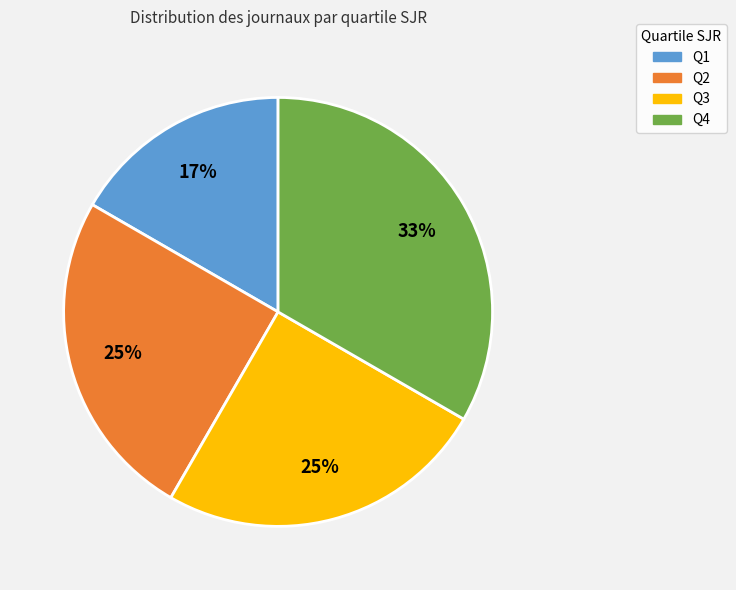

Combined, do Q4 and Q2 account for over 50%?

Yes